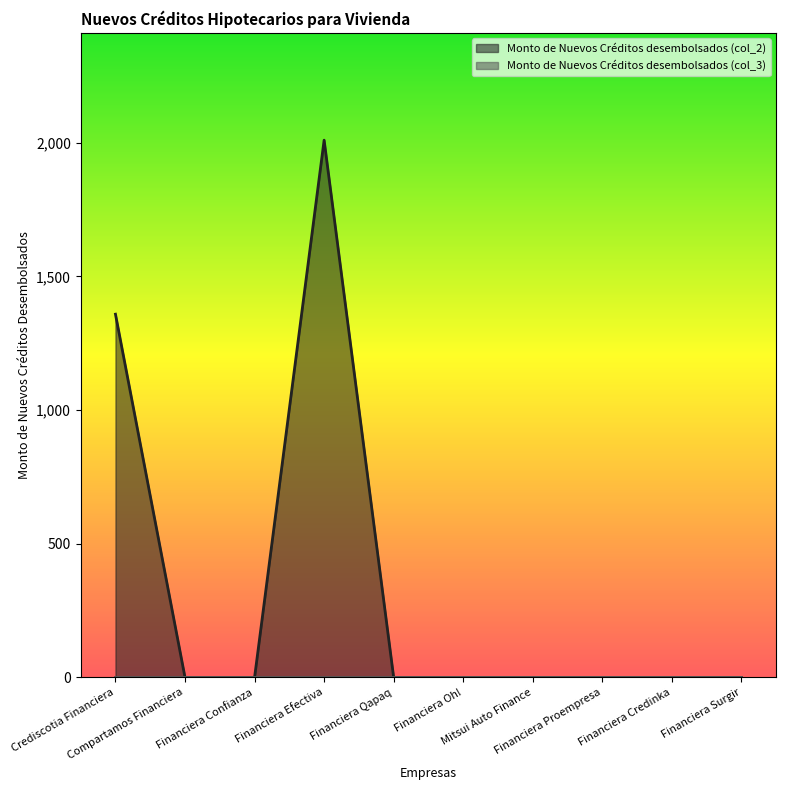

What is the label of the 9th point from the right?

Compartamos Financiera